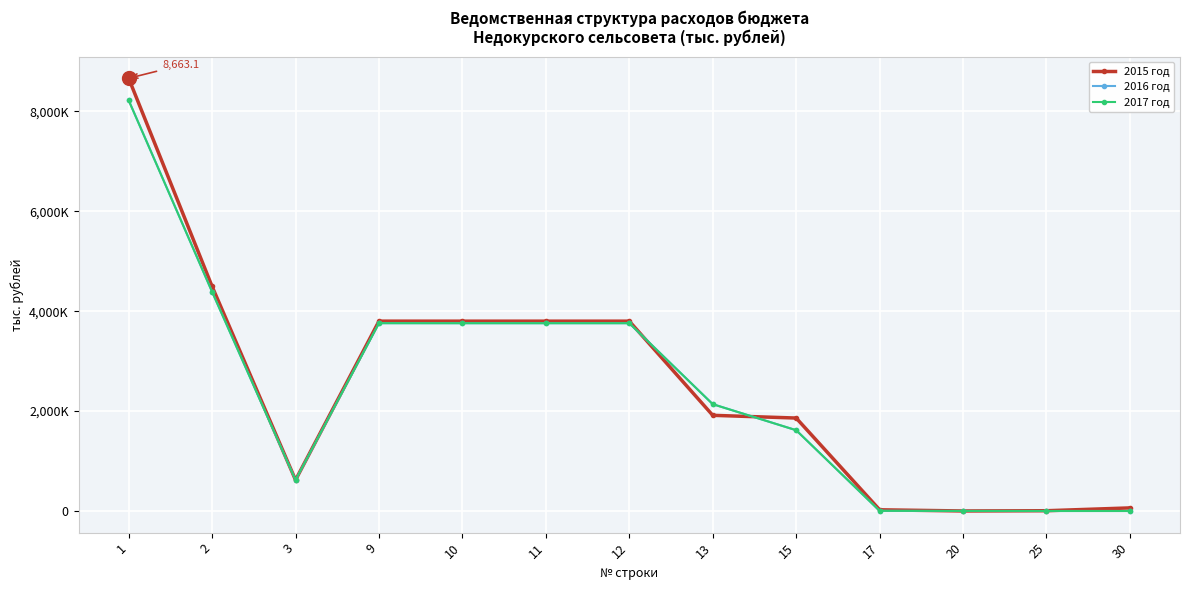

Does the chart have visible grid lines?

Yes